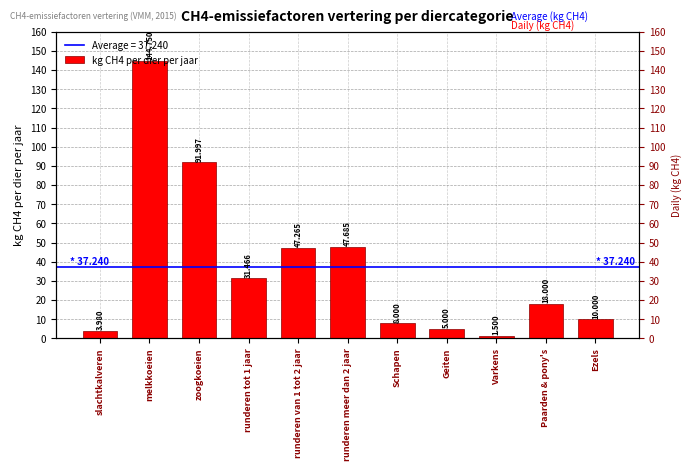

List the labels in order of value, smallest first.

Varkens, slachtkalveren, Geiten, Schapen, Ezels, Paarden & pony's, runderen tot 1 jaar, runderen van 1 tot 2 jaar, runderen meer dan 2 jaar, zoogkoeien, melkkoeien